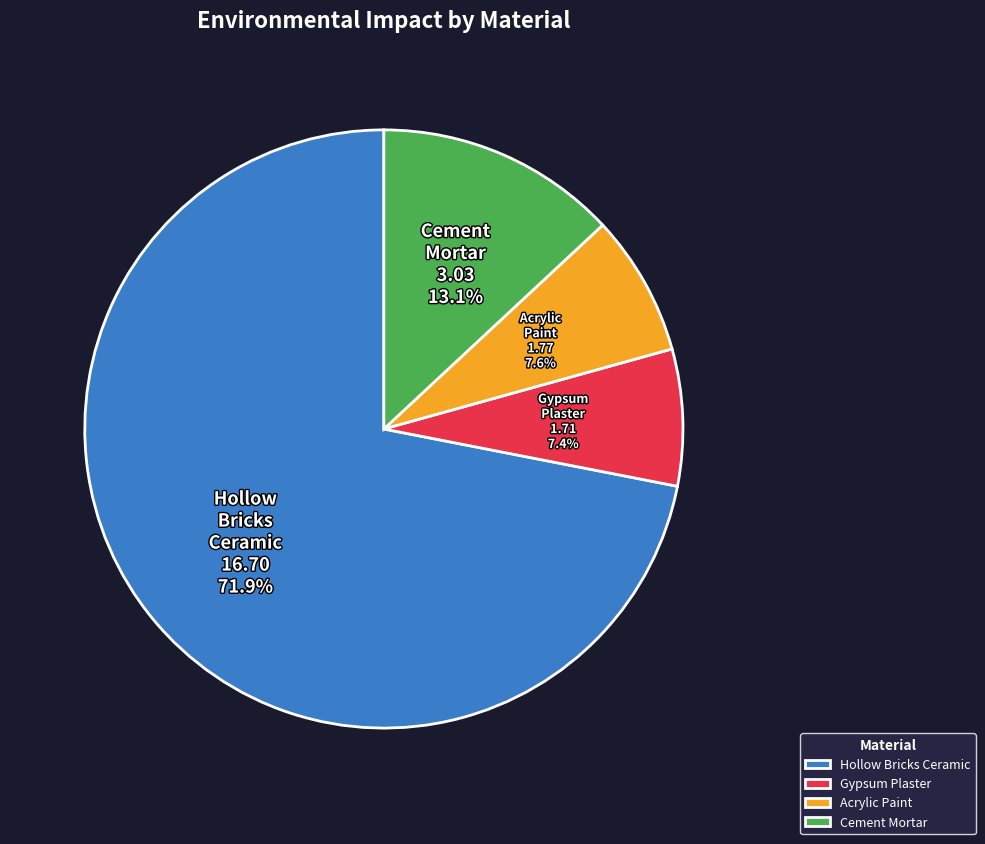

Which slice represents more than half of the pie?

Hollow Bricks Ceramic